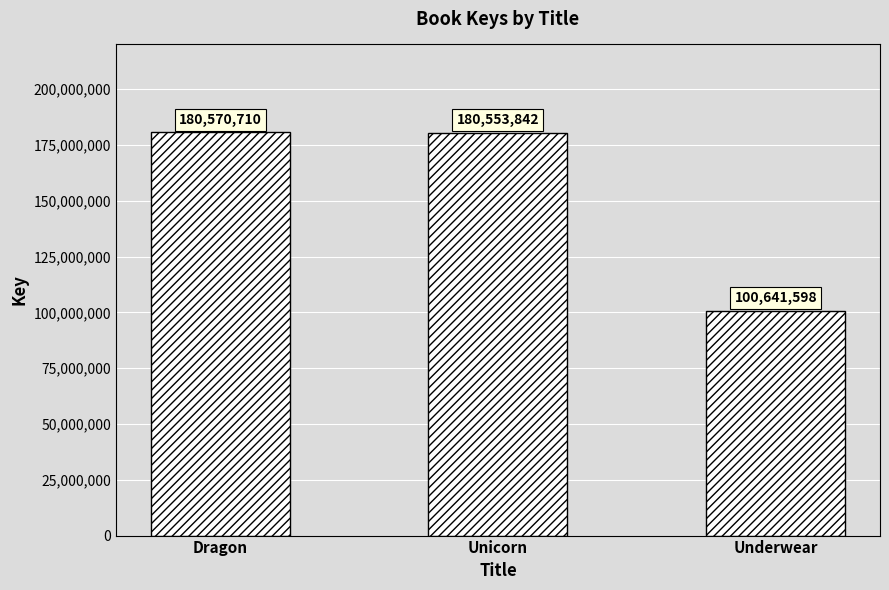

The value at Unicorn is 89122339. True or false?

False